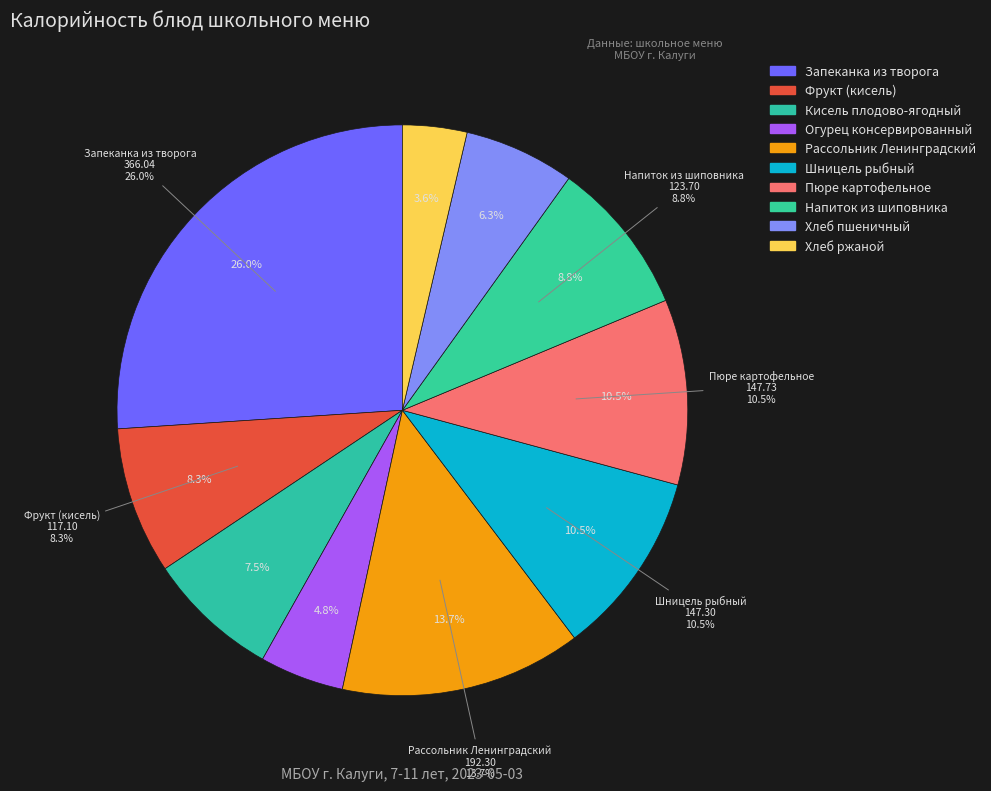

To the nearest percent, what is the average slice percentage?

10%